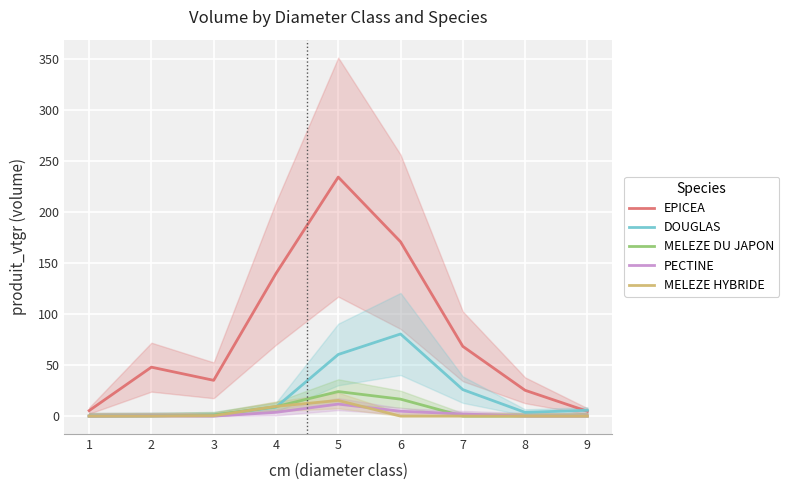

At which category is the sum across all series the highest?

5